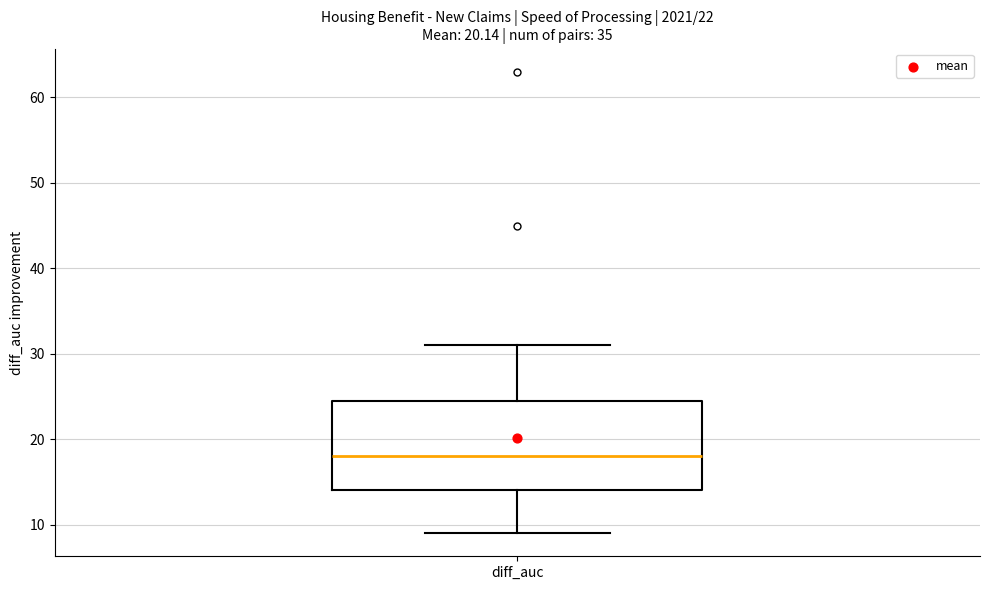

Transcribe this box plot: give where the median line is, the range the box spans, and where the two whiskers end, as read against the y-axis. The values are not printed on the chart, so give them approximately, as read against the axis.

median 18, box 14 to 25, whiskers 9 to 31